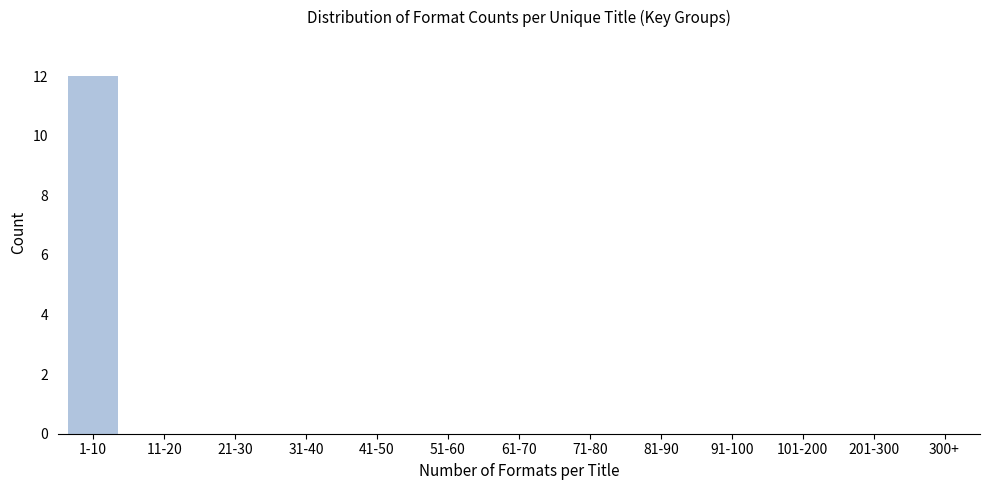

Reading right to left, what are all the values shown in this chart?

300+=0	201-300=0	101-200=0	91-100=0	81-90=0	71-80=0	61-70=0	51-60=0	41-50=0	31-40=0	21-30=0	11-20=0	1-10=12